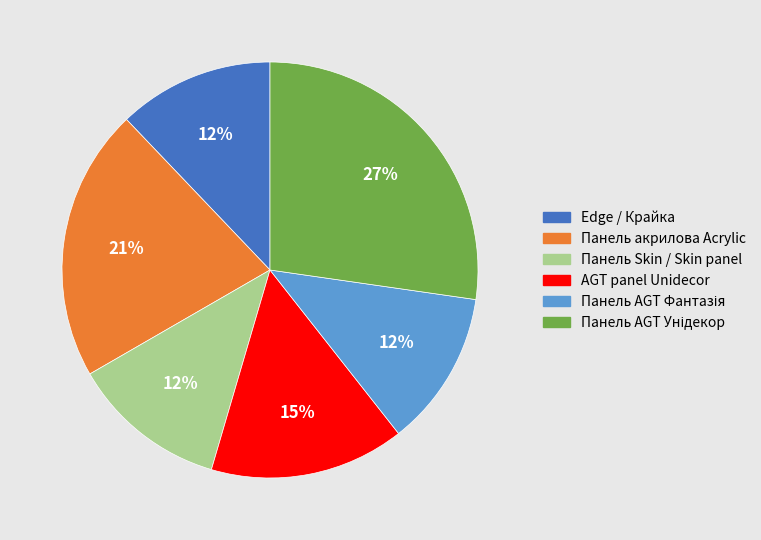

How many slices are in this pie chart?

6